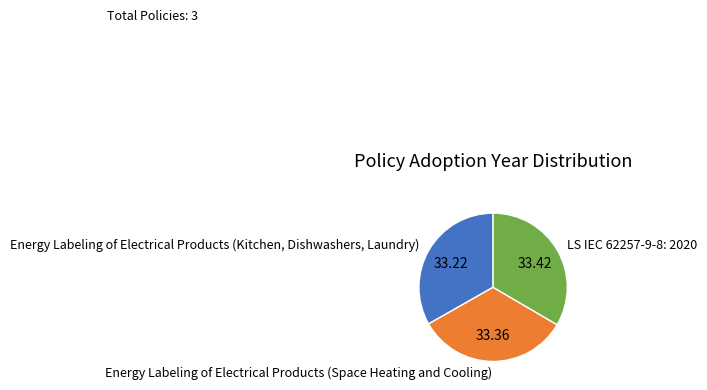

How many segments does this pie chart have?

3